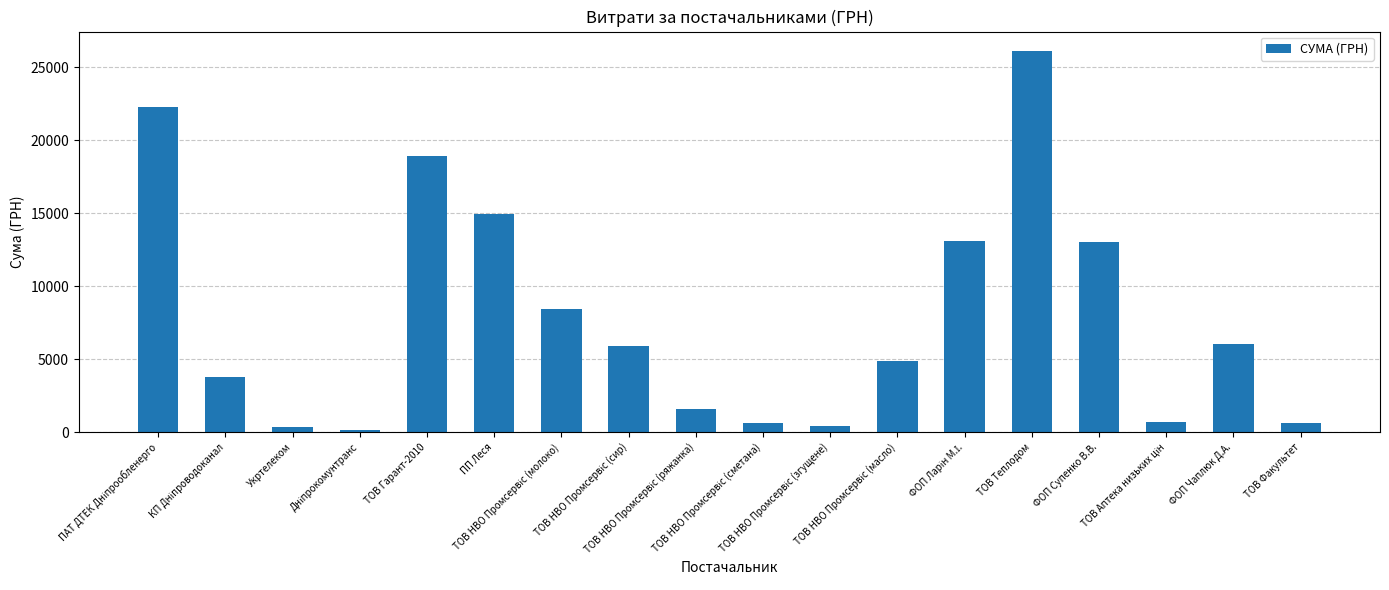

What is the maximum value shown in the chart?

26134.8